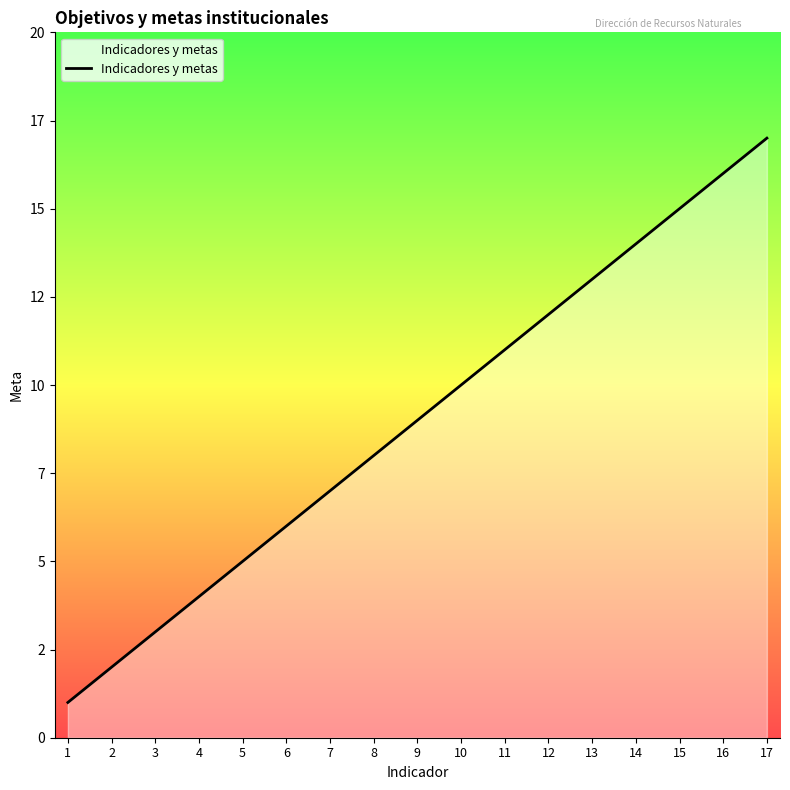

How many values are below 9?

8